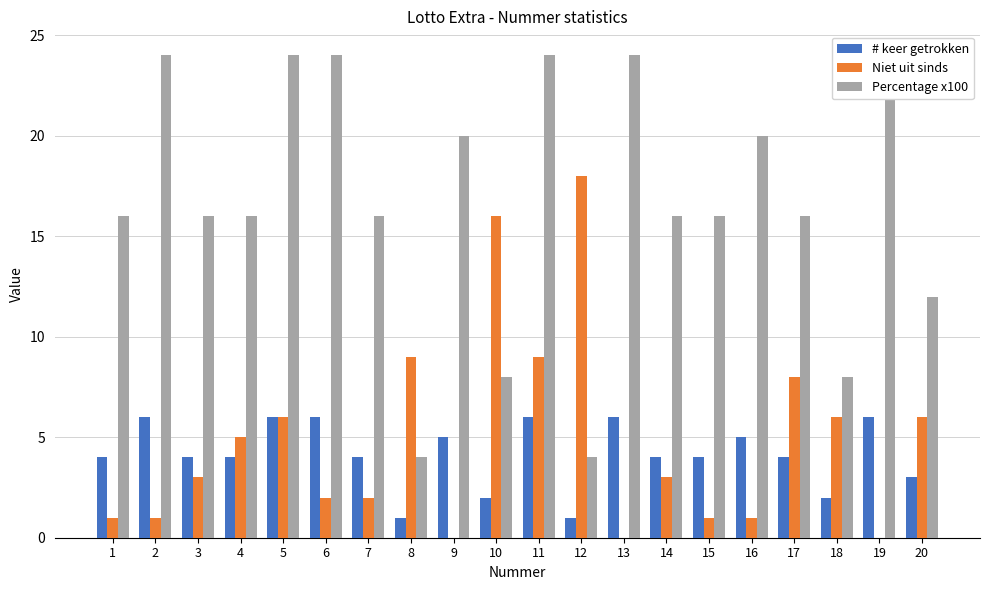

At which category does the chart reach its peak across all series?

2